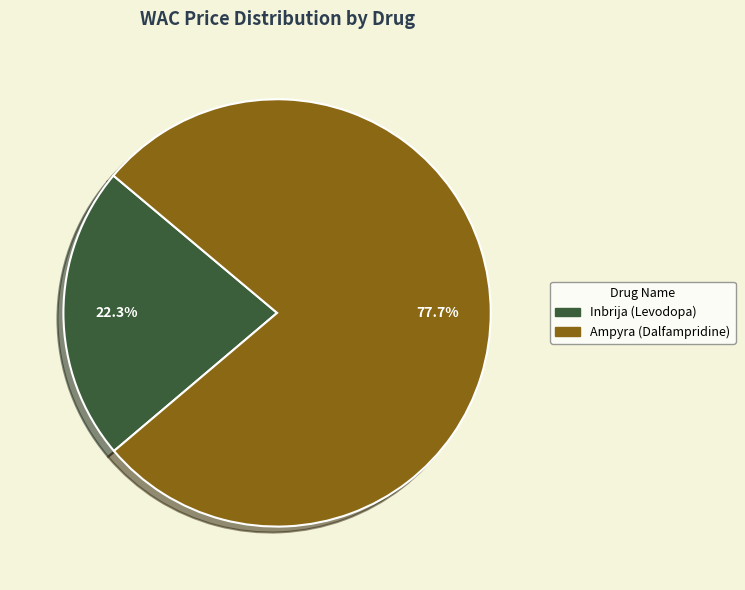

What percentage is the Inbrija (Levodopa) slice, to the nearest percent?

22%